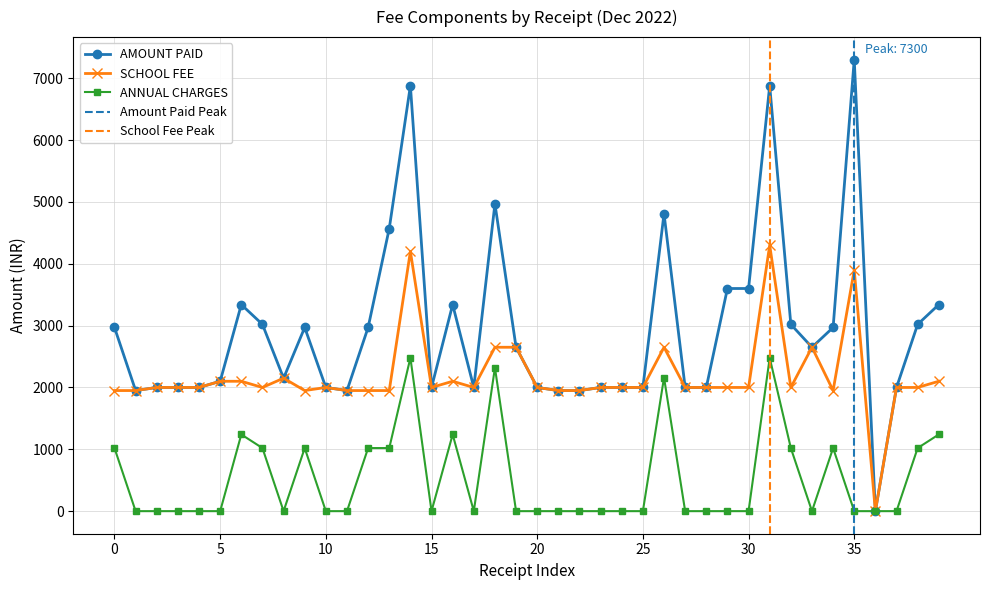

What is the value of the SCHOOL FEE point at the 14th from the left?

1950